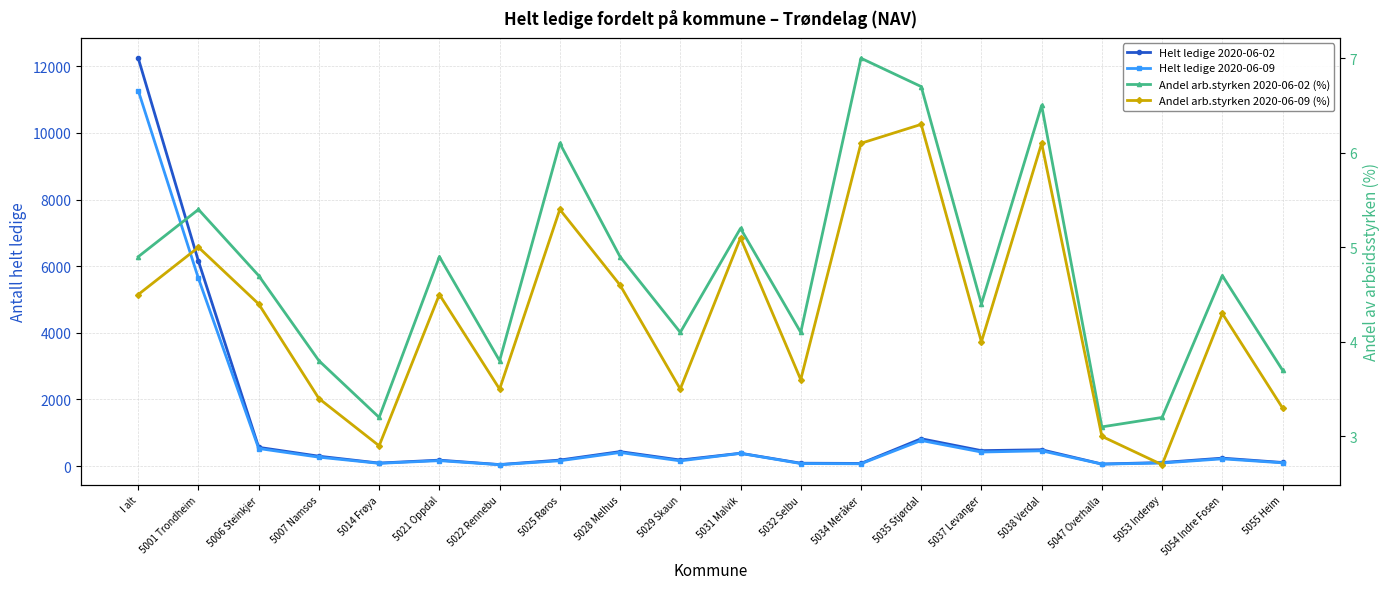

List the labels in order of Andel arb.styrken 2020-06-02 (%) value, smallest first.

5047 Overhalla, 5014 Frøya, 5053 Inderøy, 5055 Heim, 5007 Namsos, 5022 Rennebu, 5029 Skaun, 5032 Selbu, 5037 Levanger, 5006 Steinkjer, 5054 Indre Fosen, I alt, 5021 Oppdal, 5028 Melhus, 5031 Malvik, 5001 Trondheim, 5025 Røros, 5038 Verdal, 5035 Stjørdal, 5034 Meråker